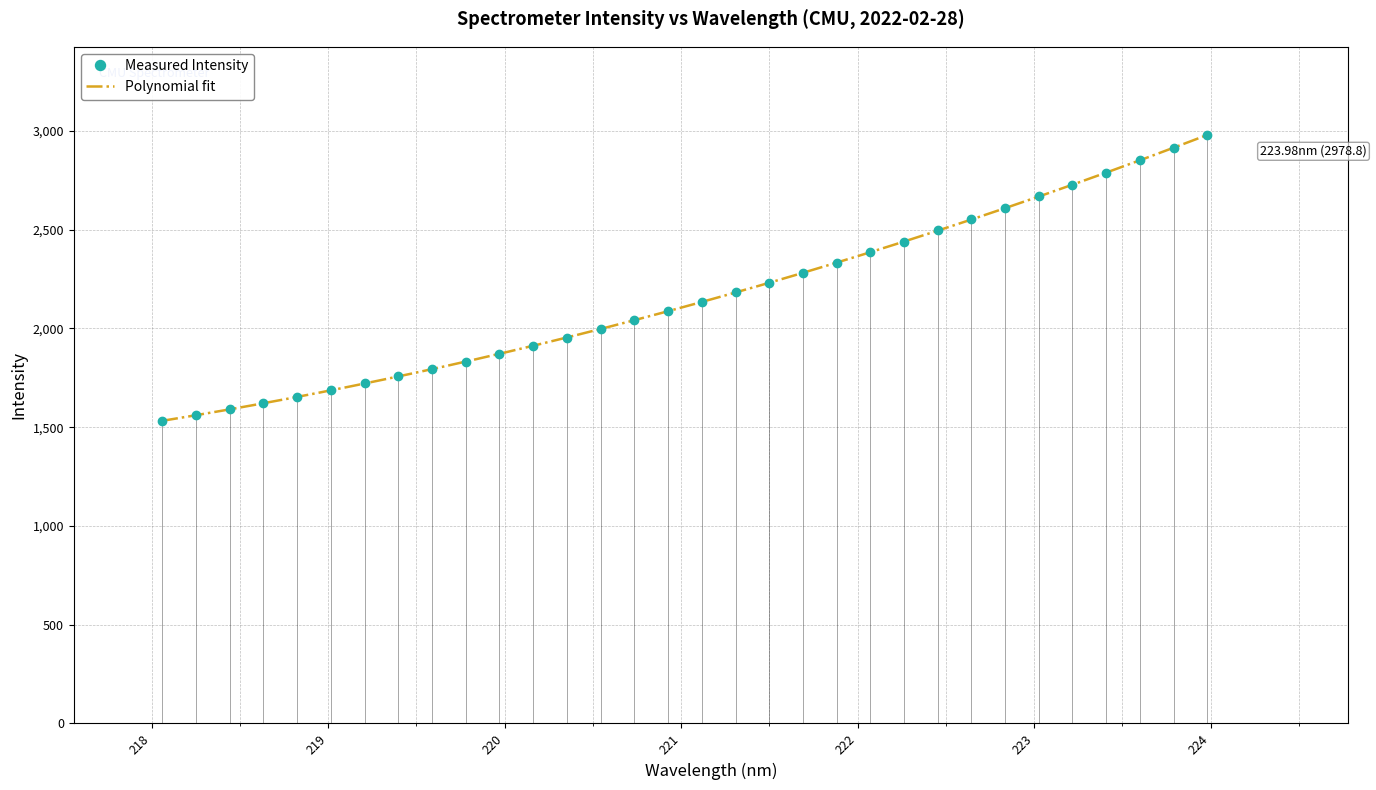

What is the smallest value displayed?

1530.9